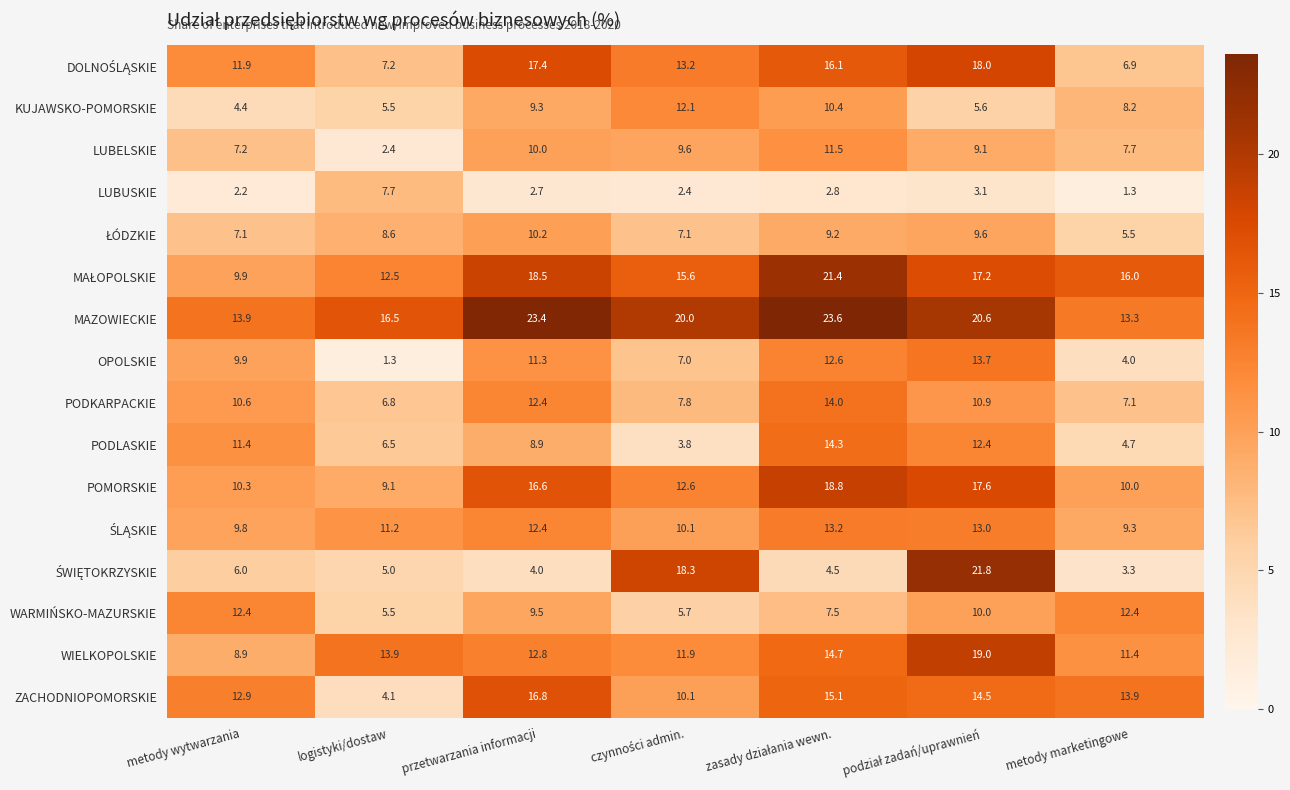

Where does the LUBELSKIE series first go above 9?

przetwarzania informacji